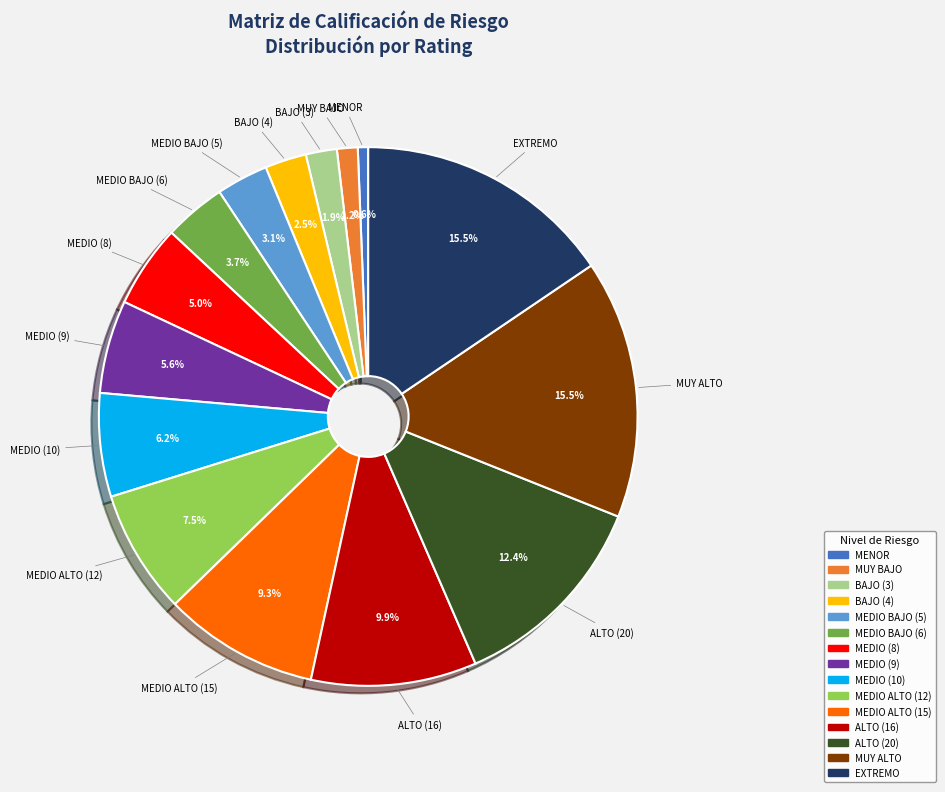

Is there a majority slice in this chart?

No